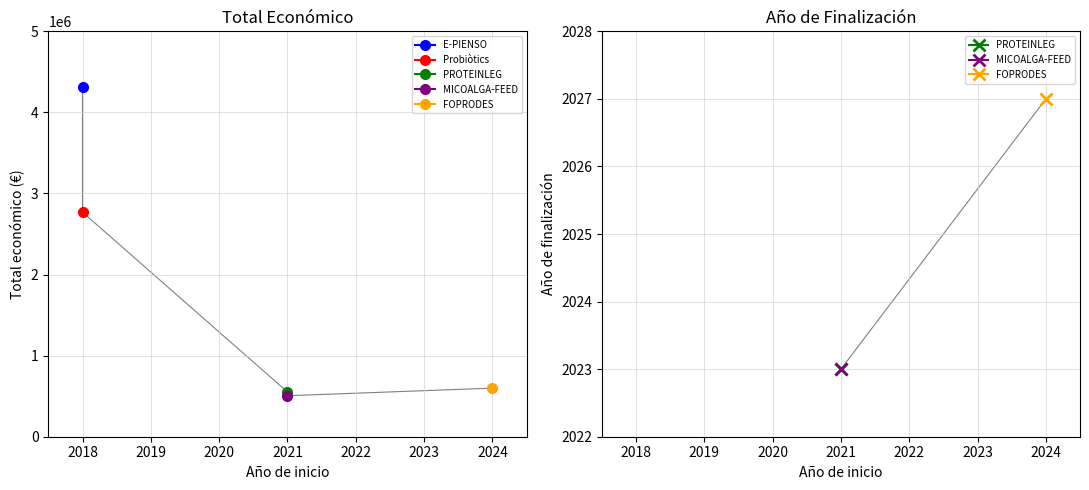

What is the sum of the values at 2018 and 2021?

4821892